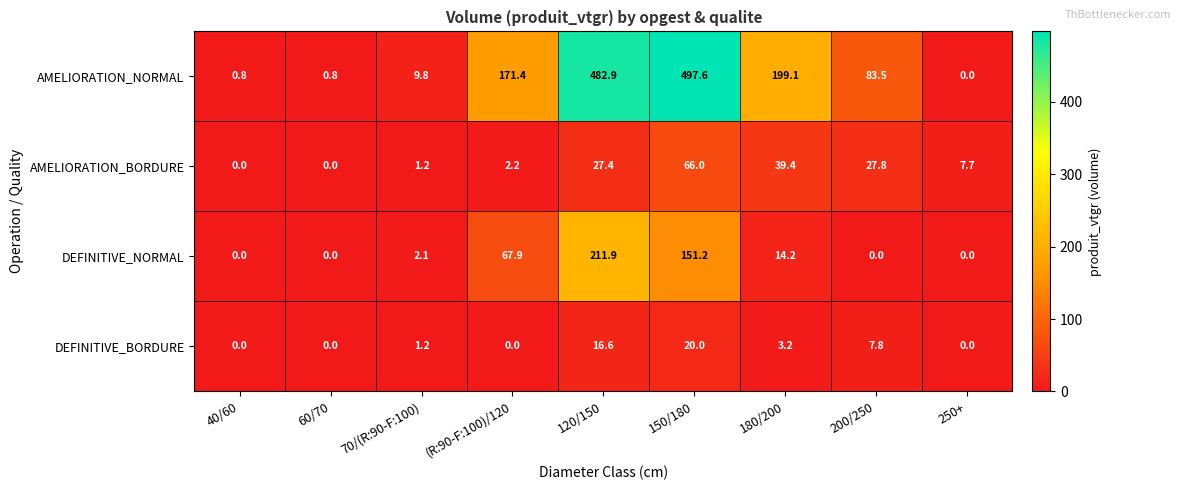

What is the spread (max minus min) of values at 150/180?

477.6